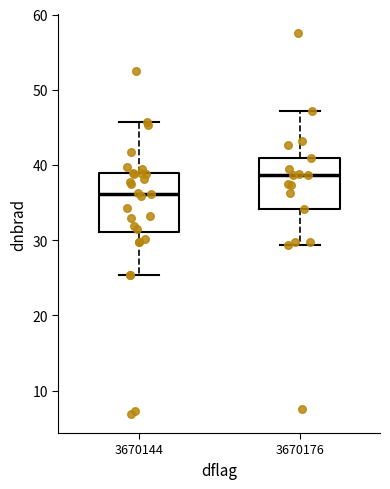

Comparing the boxes themselves (not the whiskers), which one is the tallest?

3670144